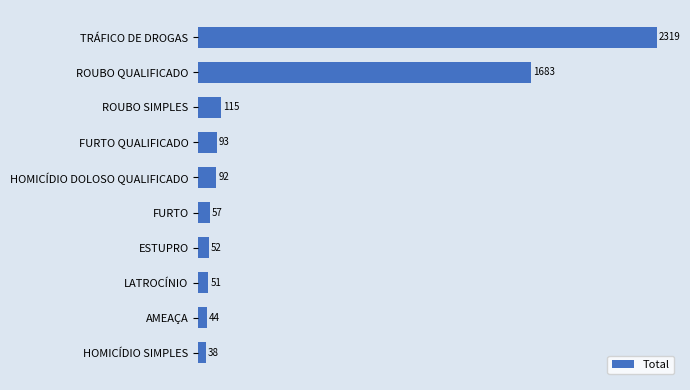

The value at ROUBO QUALIFICADO is 1683. True or false?

True